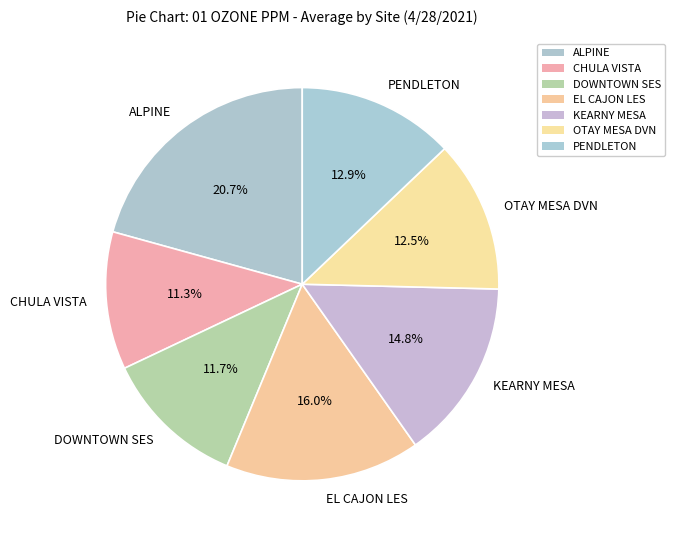

To the nearest percent, what is the difference between the largest and smallest slice percentages?

9%